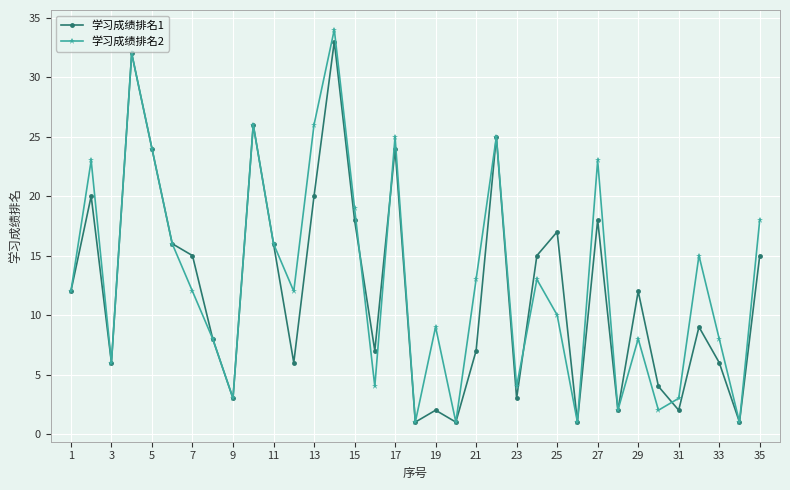

True or false: 学习成绩排名2 has more than 0 points higher than both neighbors.

True